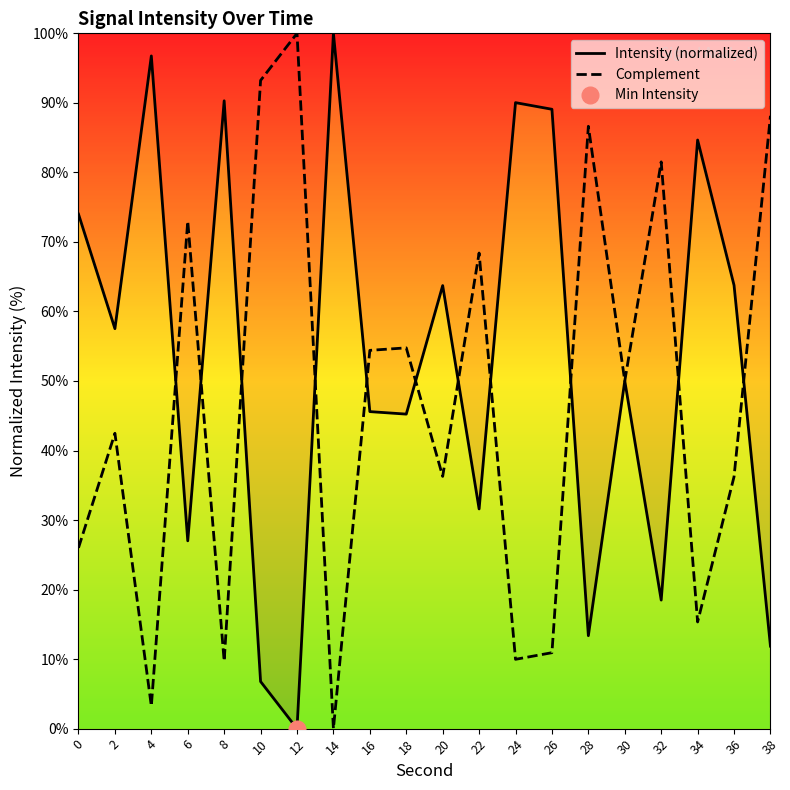

At which category does Intensity (normalized) reach its first local valley?

2